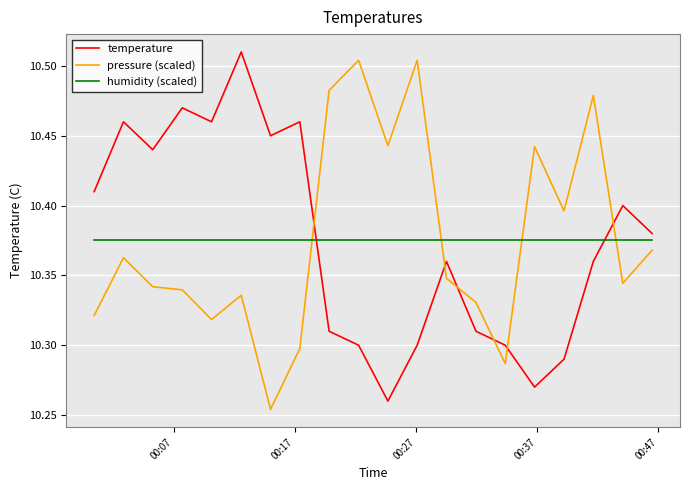

True or false: humidity (scaled) and pressure (scaled) intersect in this chart.

True